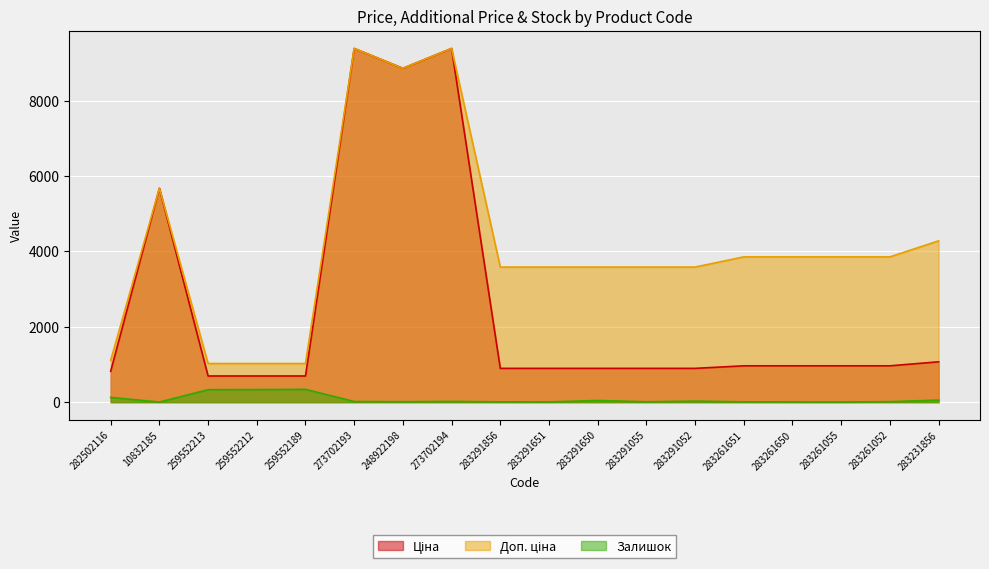

What is the difference between the maximum and minimum values in the Ціна series?

8690.2